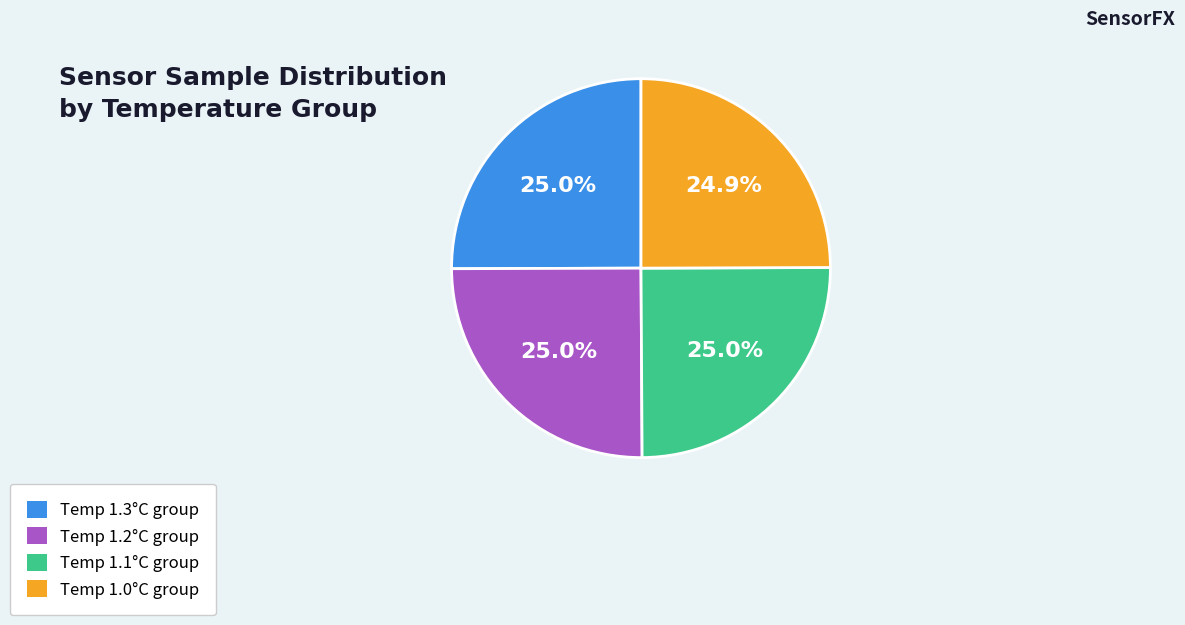

To the nearest percent, what is the average slice percentage?

25%